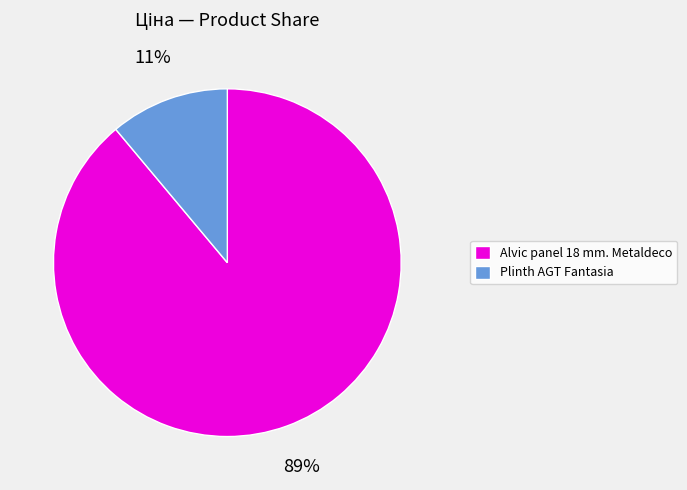

Which has a higher value, Plinth AGT Fantasia or Alvic panel 18 mm. Metaldeco?

Alvic panel 18 mm. Metaldeco